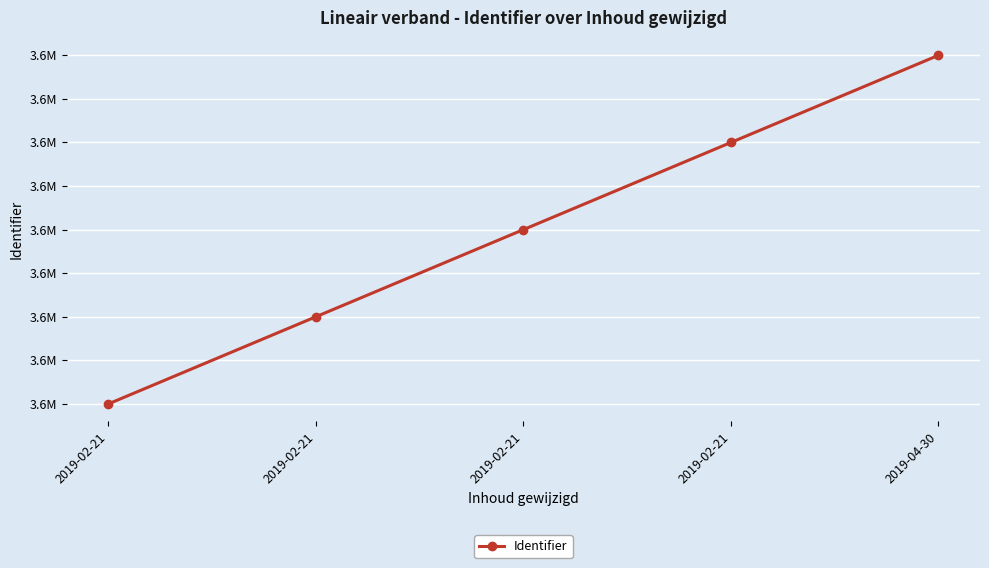

Reading right to left, extract all data points from this chart.

2019-04-30=3558936	2019-02-21=3558934	2019-02-21=3558932	2019-02-21=3558930	2019-02-21=3558928